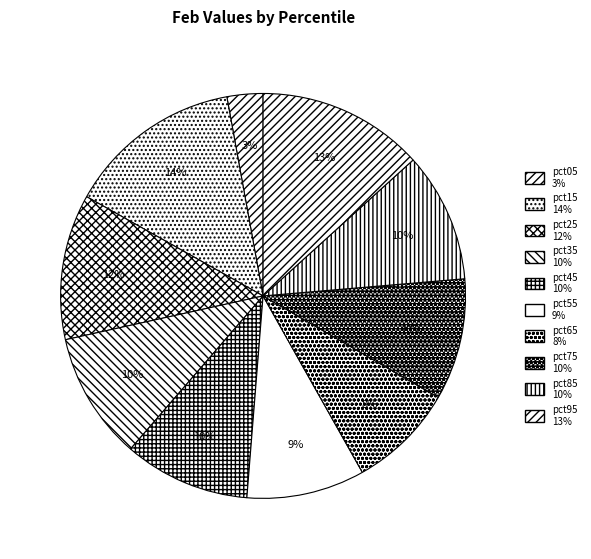

How many slices are in this pie chart?

10